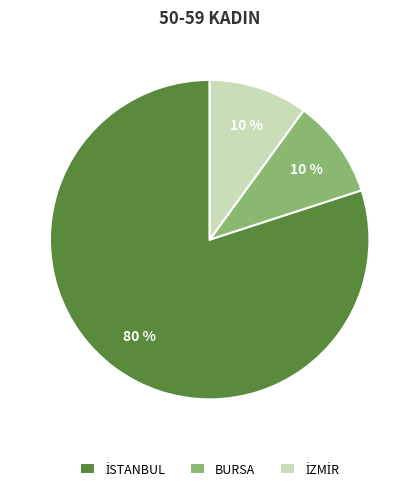

How many slices are in this pie chart?

3